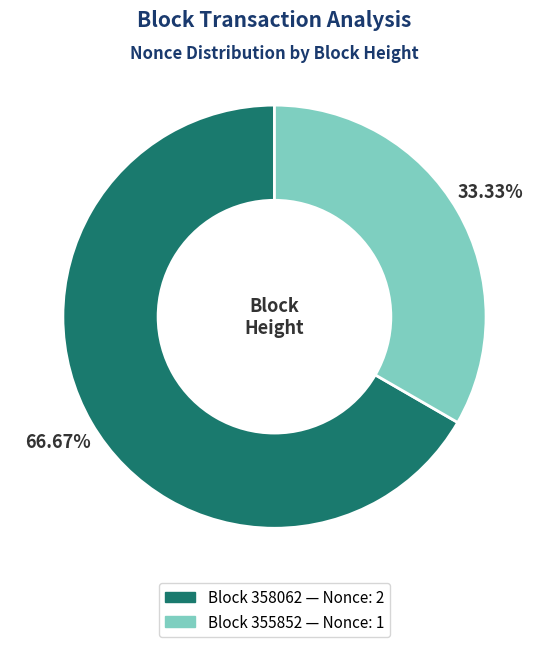

Is there any slice that represents more than half of the pie?

Yes